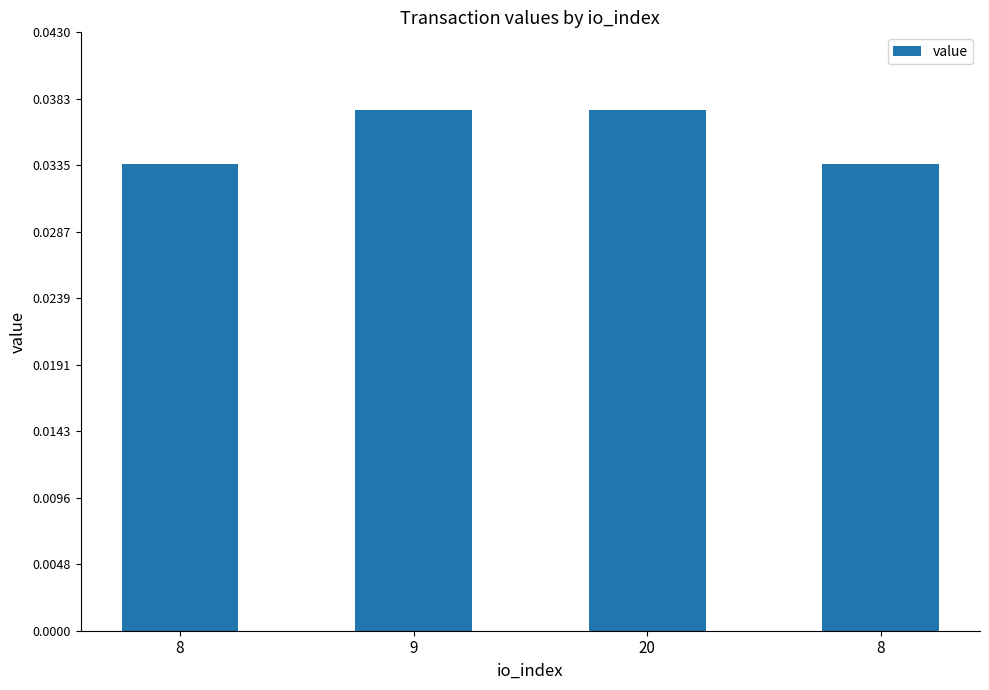

How many distinct data groups are displayed?

1